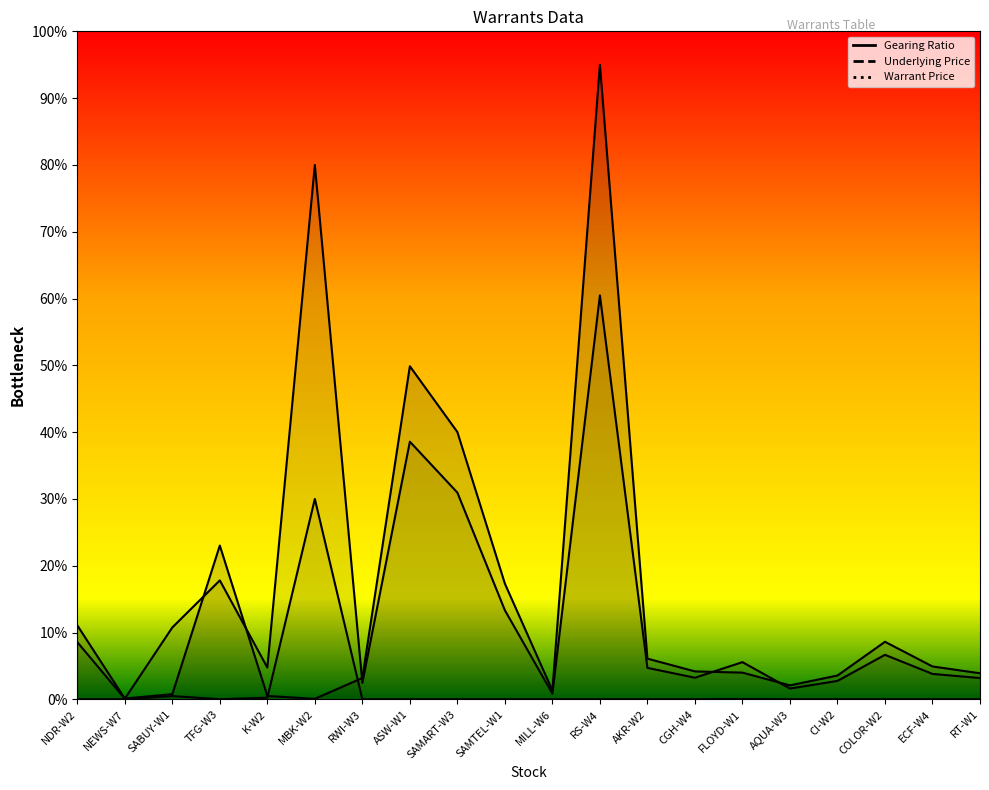

Reading right to left, transcribe all the data shown in this chart.

Gearing Ratio: 3.9	4.9	8.6	3.6	2.1	4.0	4.2	6.1	95.0	1.3	17.3	40.0	49.9	3.2	0.1	0.5	23.0	0.8	0.1	11.1
Underlying Price: 3.2	3.8	6.7	2.8	1.6	5.6	3.2	4.7	60.5	0.9	13.3	31.0	38.6	2.5	80.0	4.8	17.8	10.8	0.1	8.6
Warrant Price: 0.0	0.0	0.0	0.0	0.0	0.0	0.0	0.0	0.0	0.0	0.0	0.0	0.0	0.0	30.0	0.2	0.0	0.5	0.0	0.0